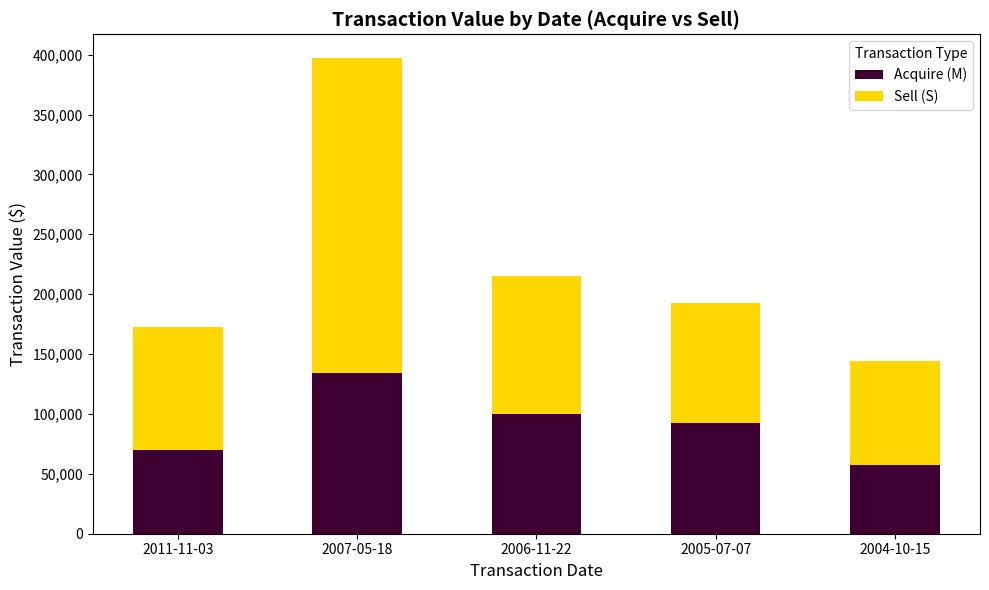

Does the chart contain stacked bars?

Yes